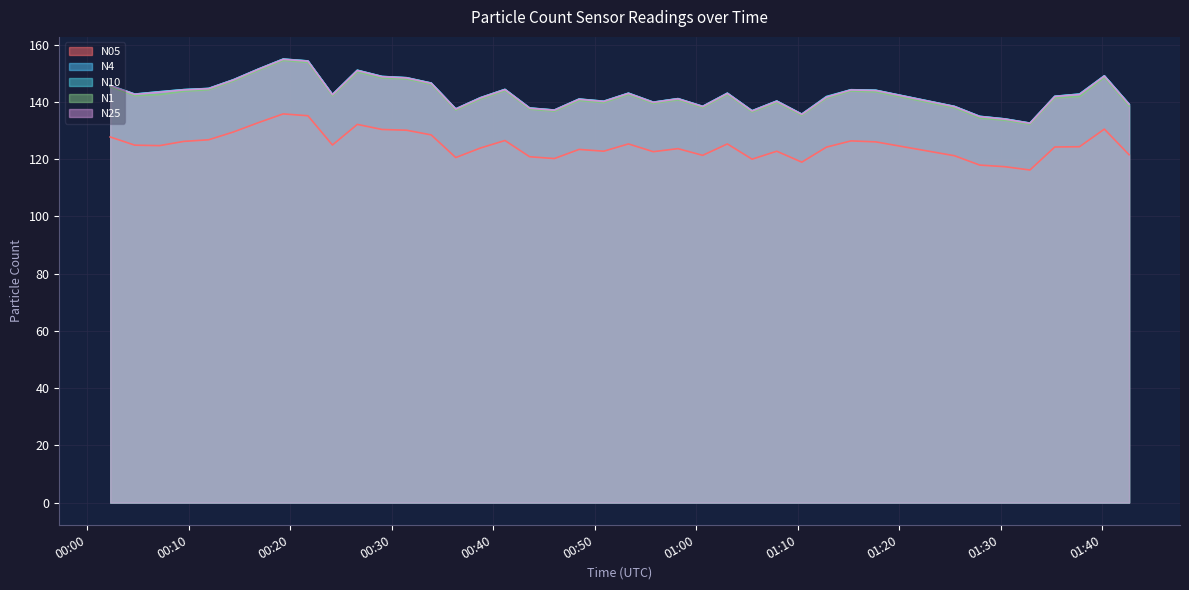

What is the minimum value for N05?

116.2